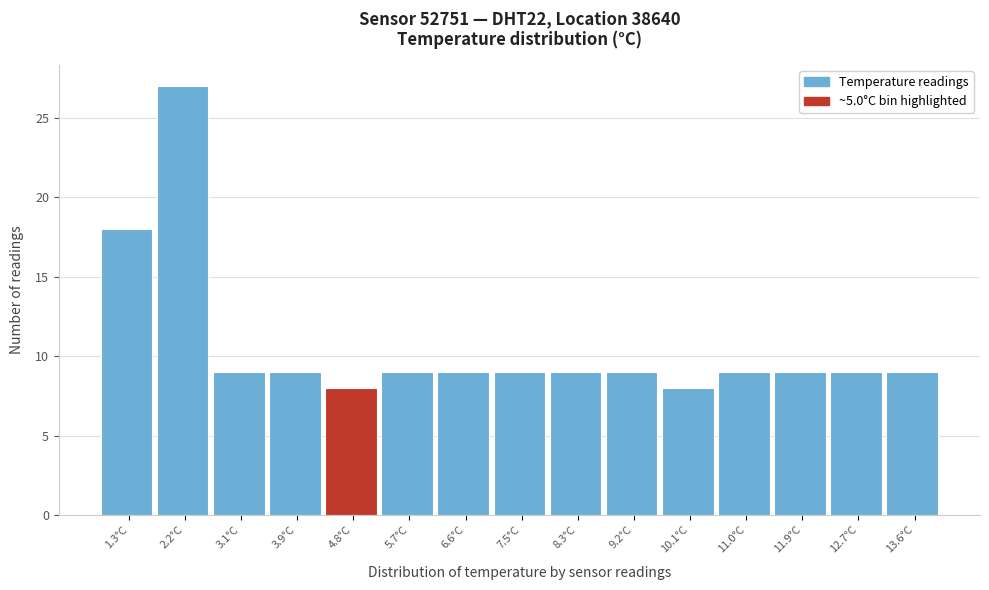

Reading left to right, transcribe all the data shown in this chart.

18	27	9	9	8	9	9	9	9	9	8	9	9	9	9